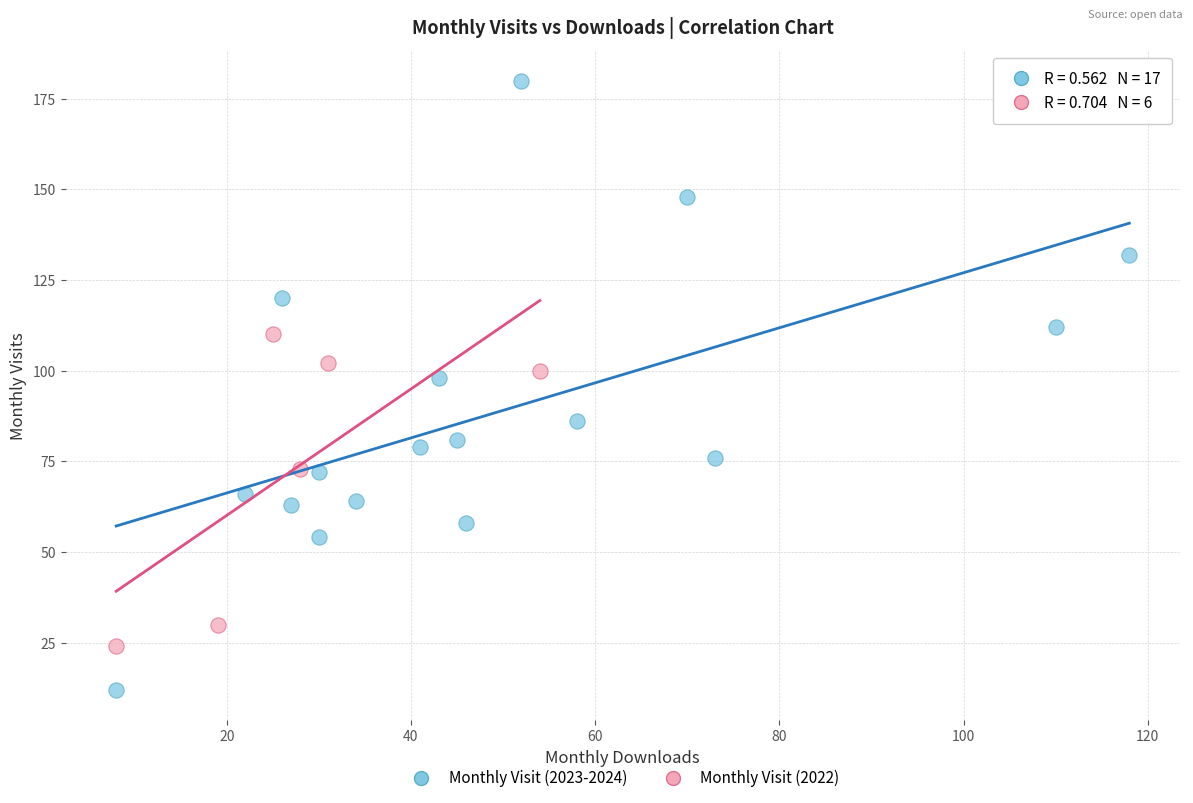

Which series reaches the minimum Y coordinate?

Monthly Visit (2023-2024)